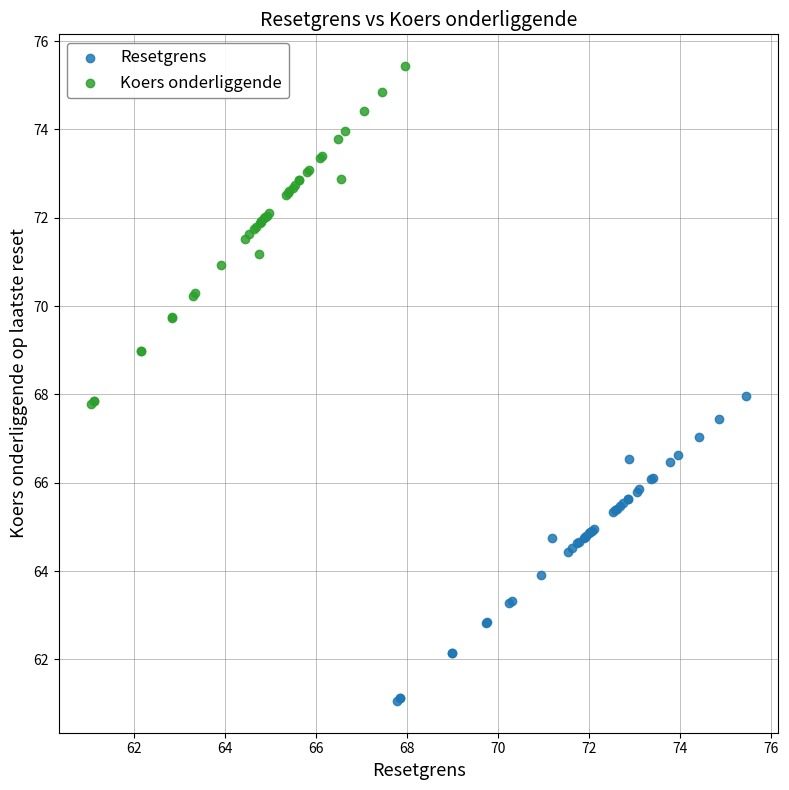

Which series contains the highest Y value?

Koers onderliggende